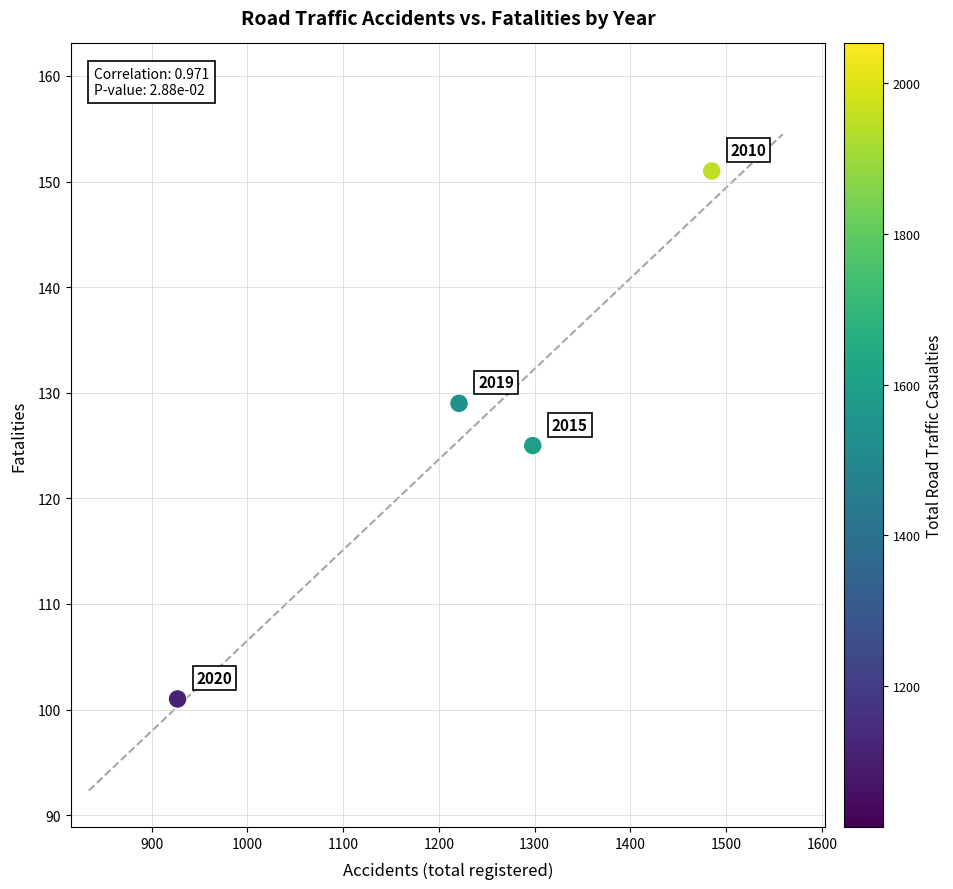

What is the range of Y values (max minus min)?

50